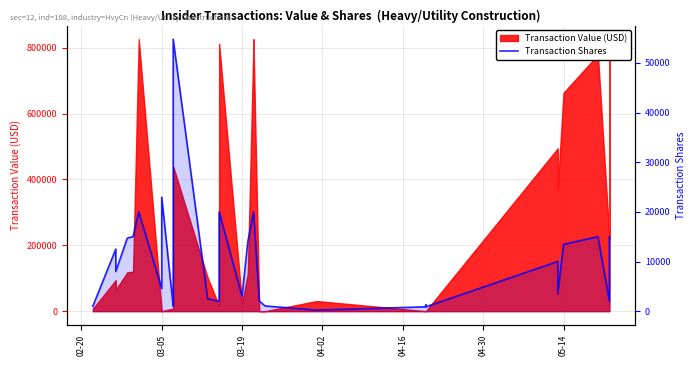

What is the average value?

9161